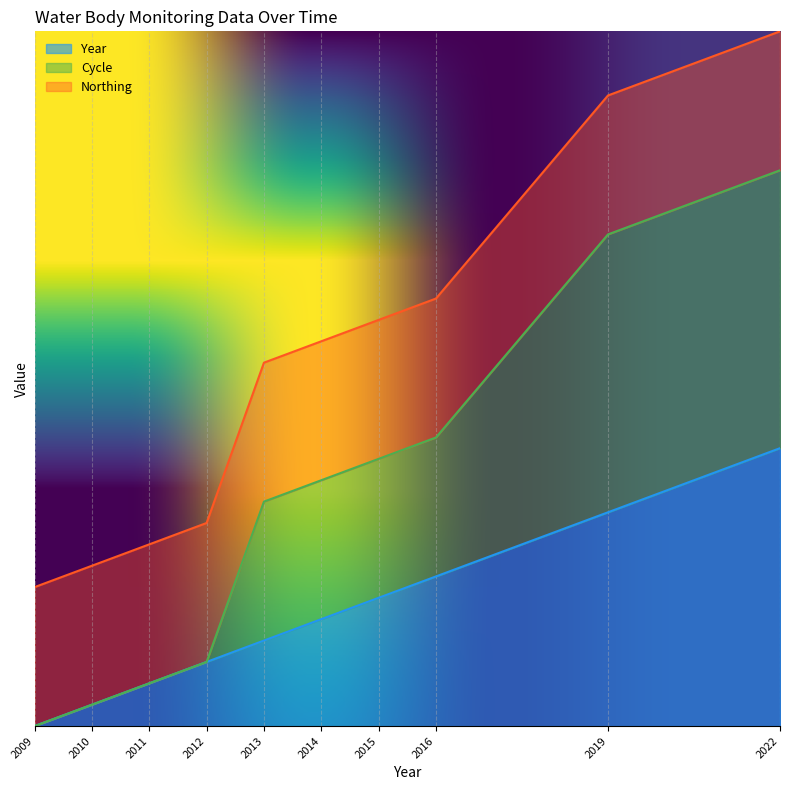

Which series has the largest range (max minus min)?

Cycle